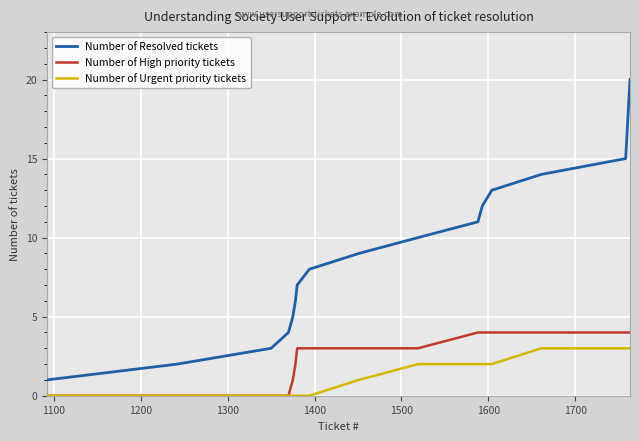

What is the greatest value displayed?

20